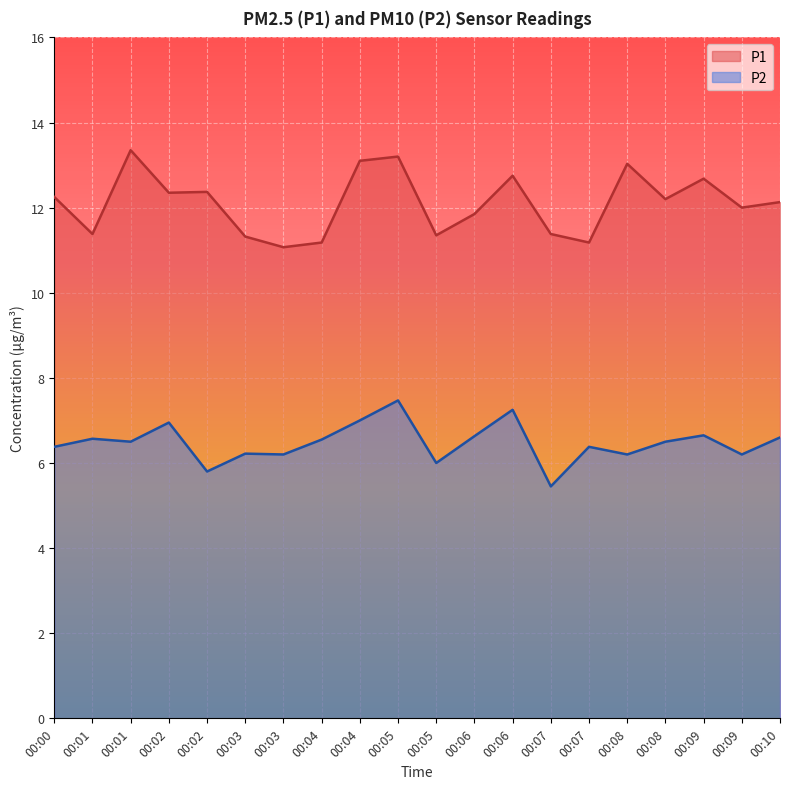

At which category does P1 reach its first local valley?

00:01